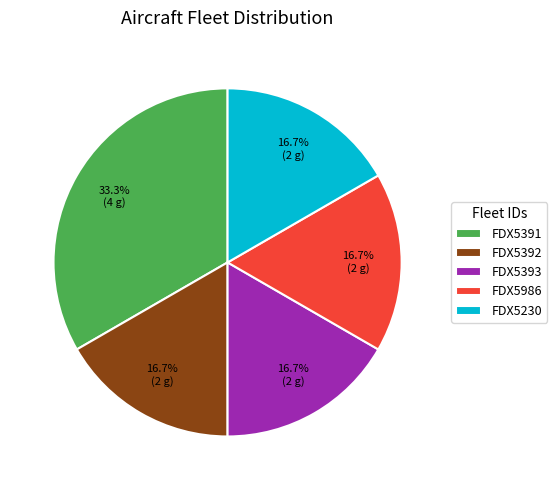

Does FDX5393 account for over 50% of the chart?

No